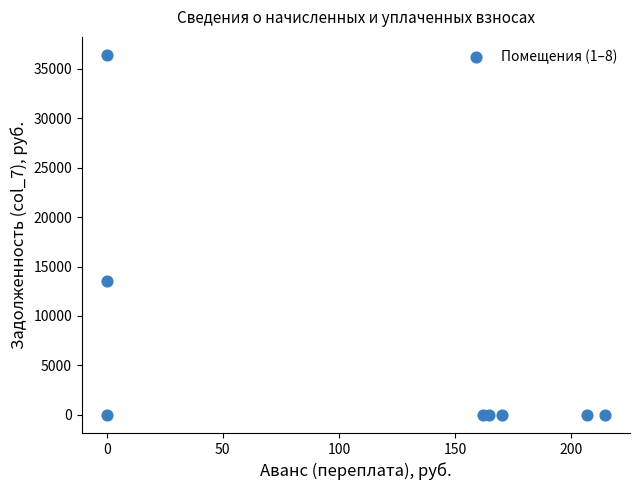

What Y value in the scatter plot is closest to 18188?

13530.8